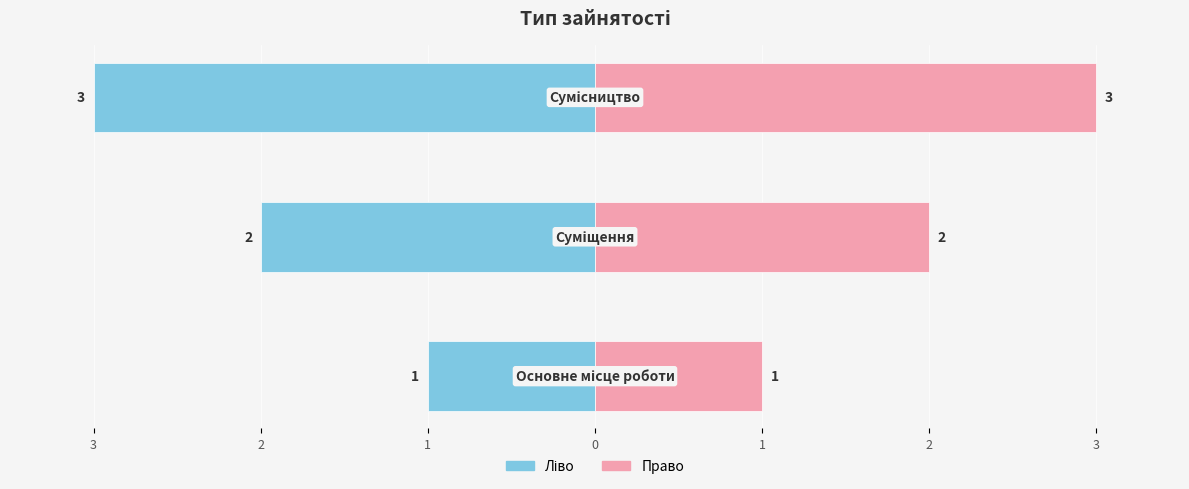

Between 2 and 3, which is larger?

3